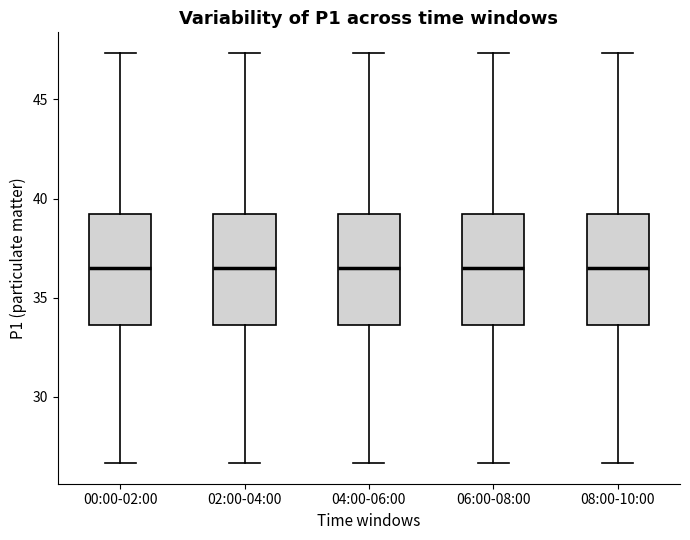

Where does the median line of the box for 04:00-06:00 sit on the y-axis? The values are not printed on the chart, so give them approximately, as read against the axis.

36.5